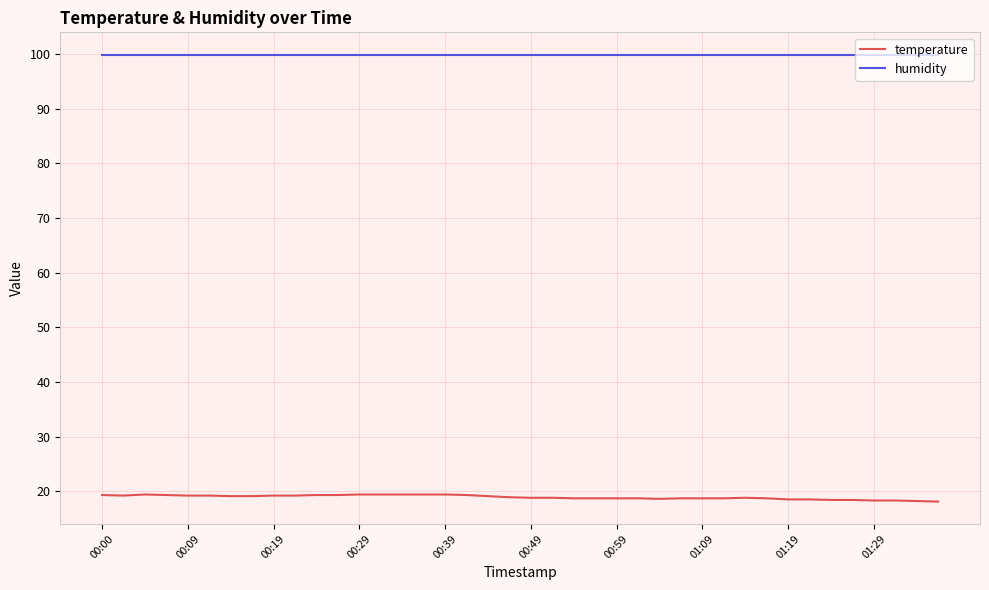

Which series has the largest total across all categories?

humidity